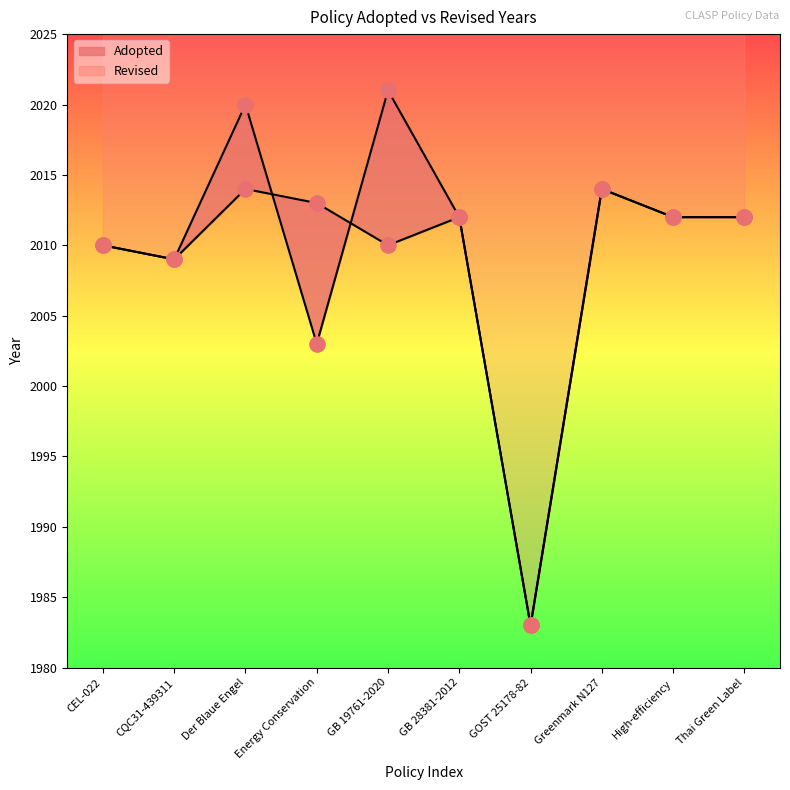

Which has a higher value, GB 19761-2020 or GOST 25178-82?

GB 19761-2020